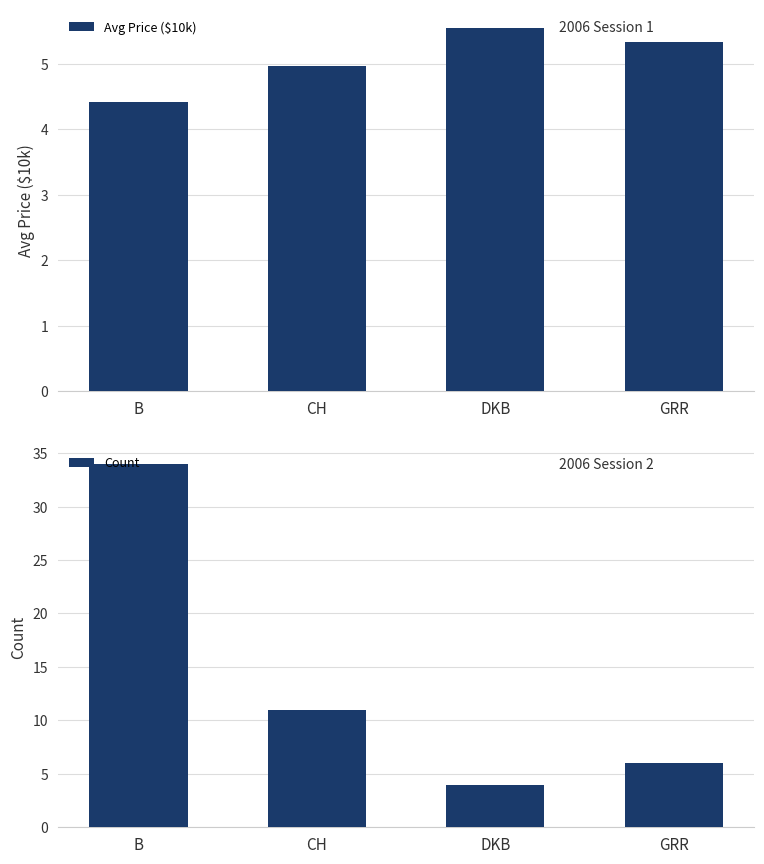

Reading left to right, what are all the values shown in this chart?

Avg Price ($10k): B=4.4	CH=5.0	DKB=5.5	GRR=5.3
Count: B=34.0	CH=11.0	DKB=4.0	GRR=6.0